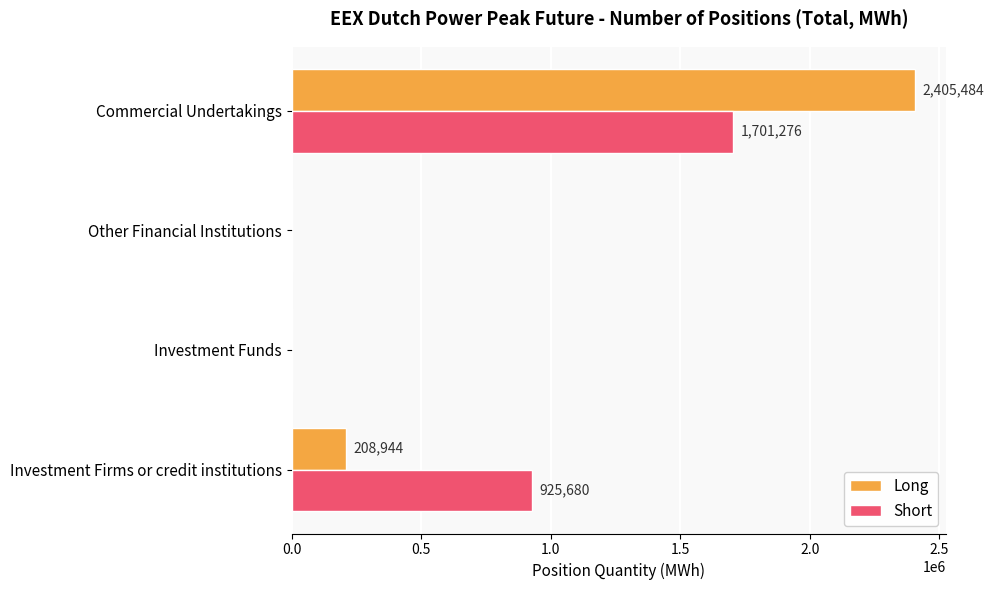

Is the value of Long at Other Financial Institutions greater than the value of Short at Commercial Undertakings?

No